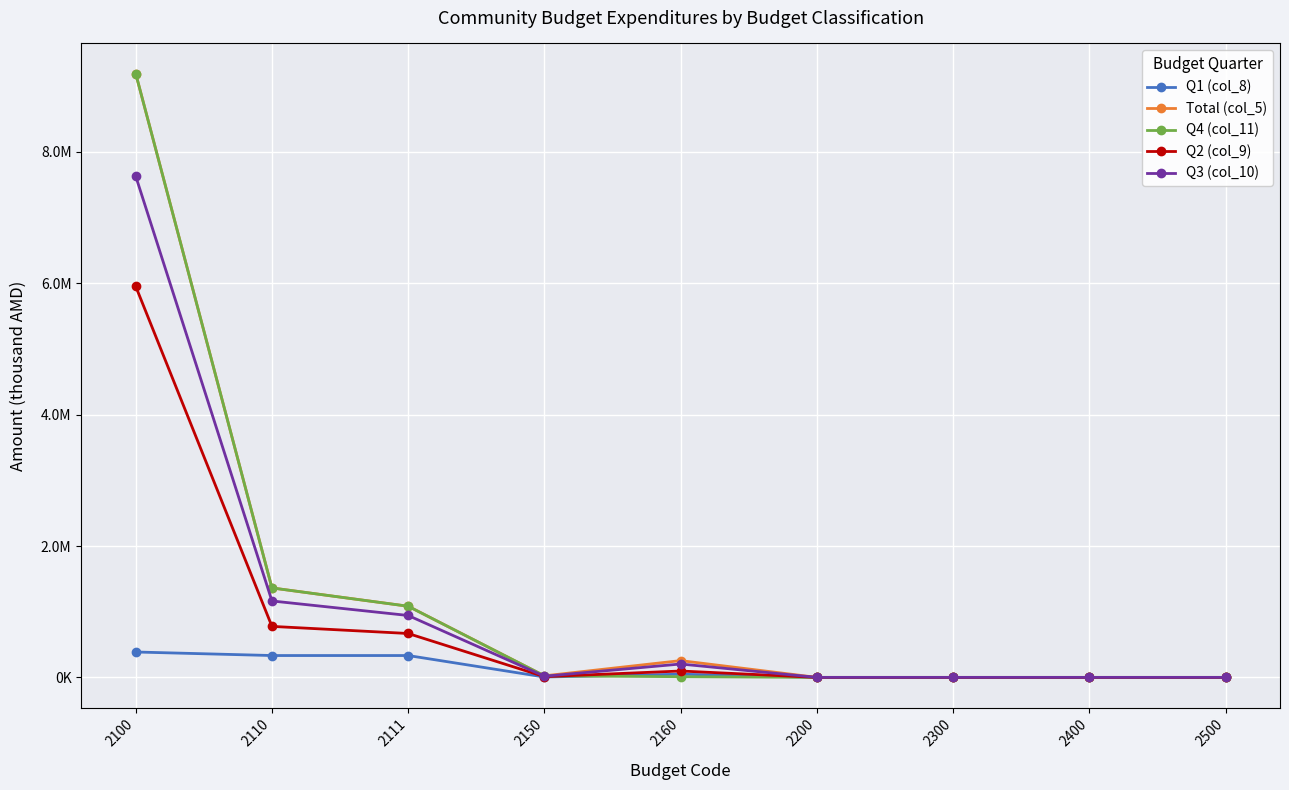

Is this an area chart (filled region under the line)?

No